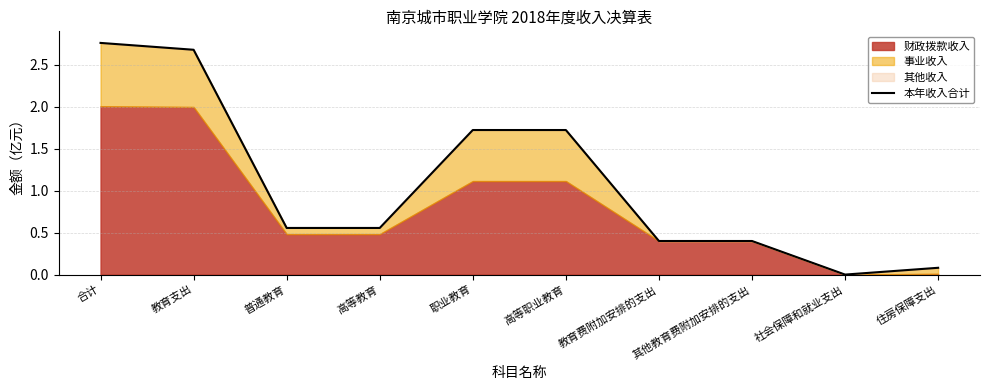

True or false: the data shows 0.0 at 社会保障和就业支出.

False